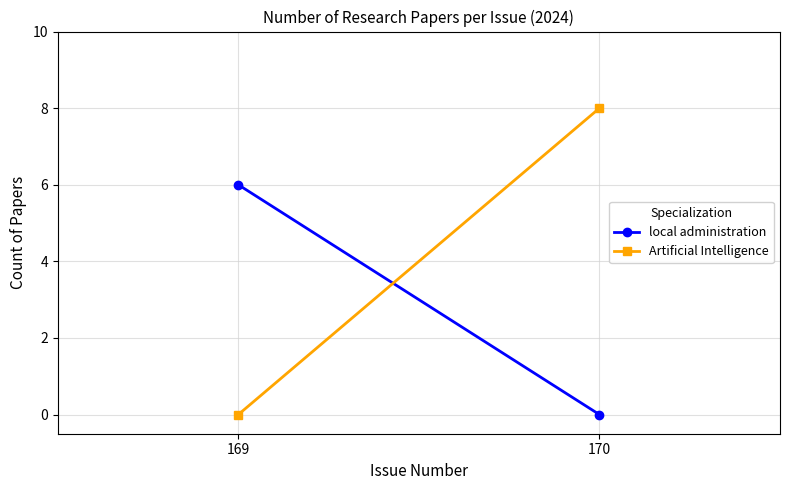

Which has a higher value, 169 or 170?

169